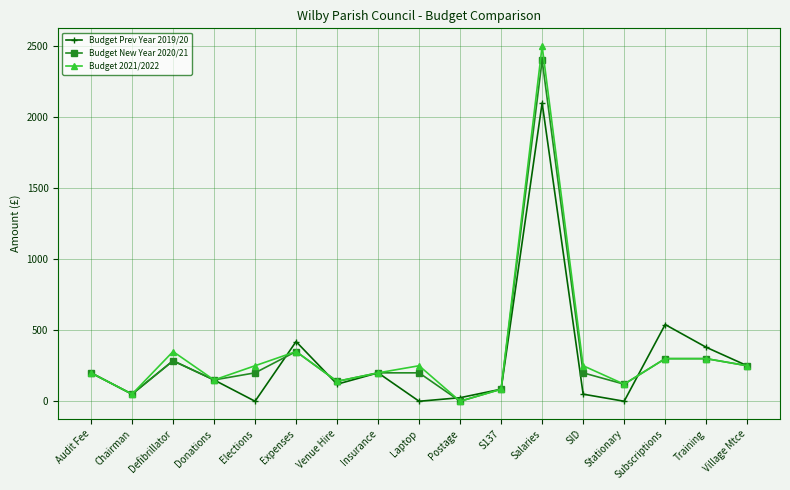

What are all the series names shown in the legend?

Budget Prev Year 2019/20, Budget New Year 2020/21, Budget 2021/2022